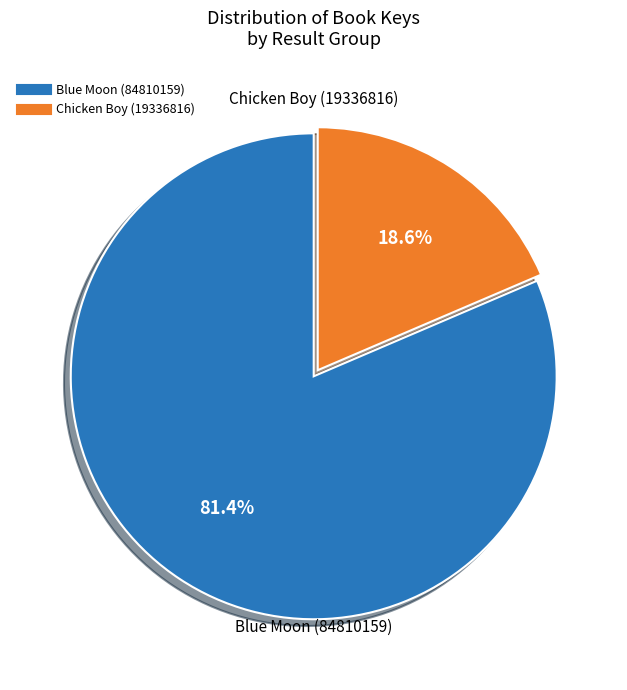

Rank the categories by value from lowest to highest.

Chicken Boy (19336816), Blue Moon (84810159)